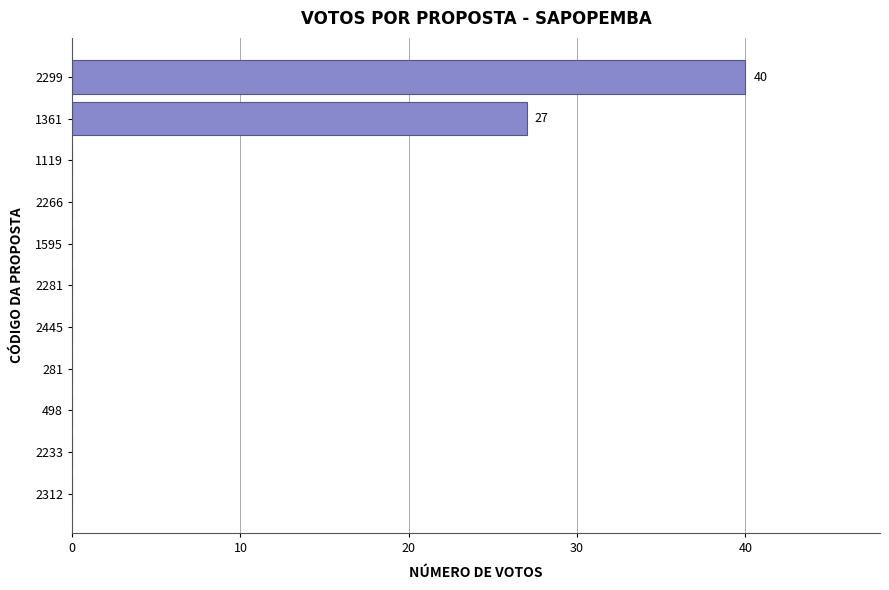

The chart shows a value of 0 at 2281. True or false?

True